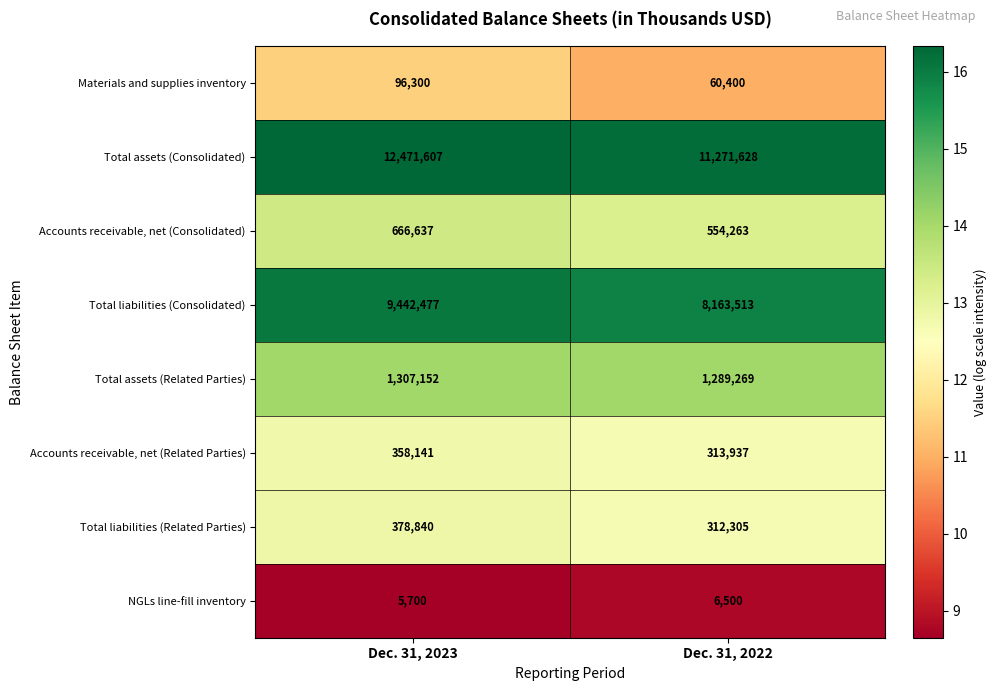

Count the number of categories in the chart.

2